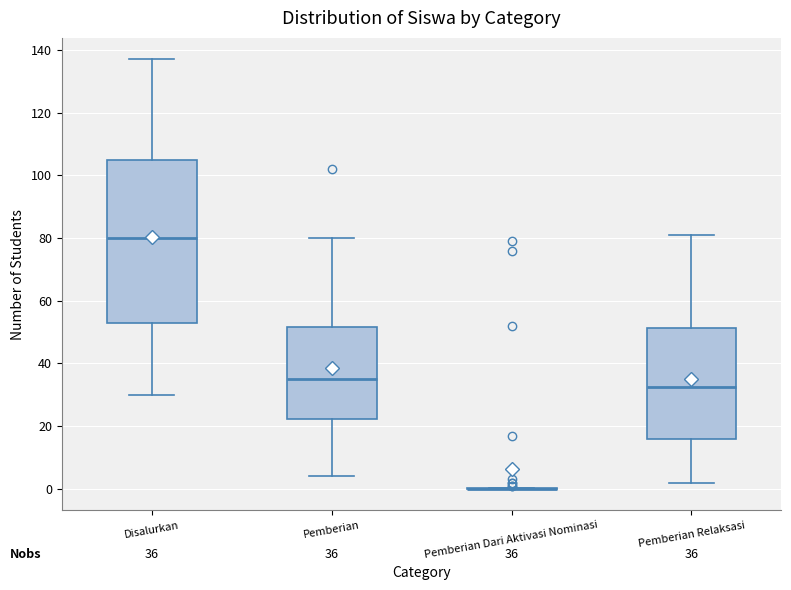

Which box is the tallest, from its lower edge to its upper edge?

Disalurkan